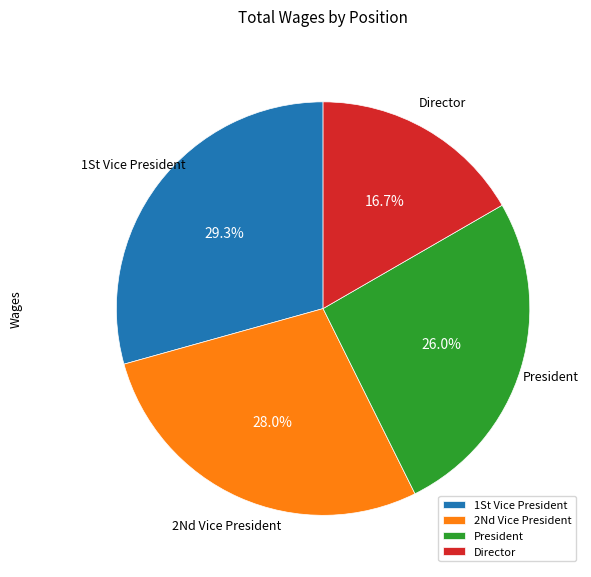

What portion of the pie excludes Director?

83.3%